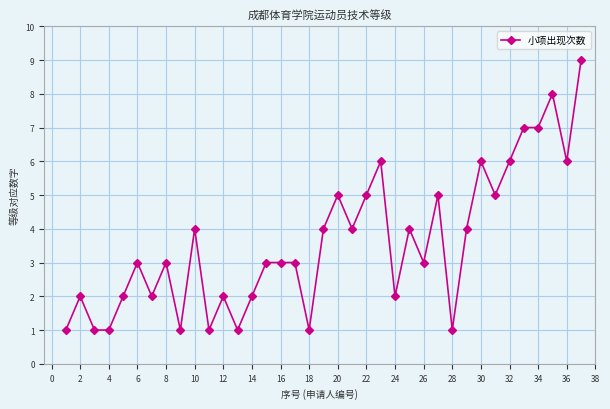

Count the number of data series in this chart.

1